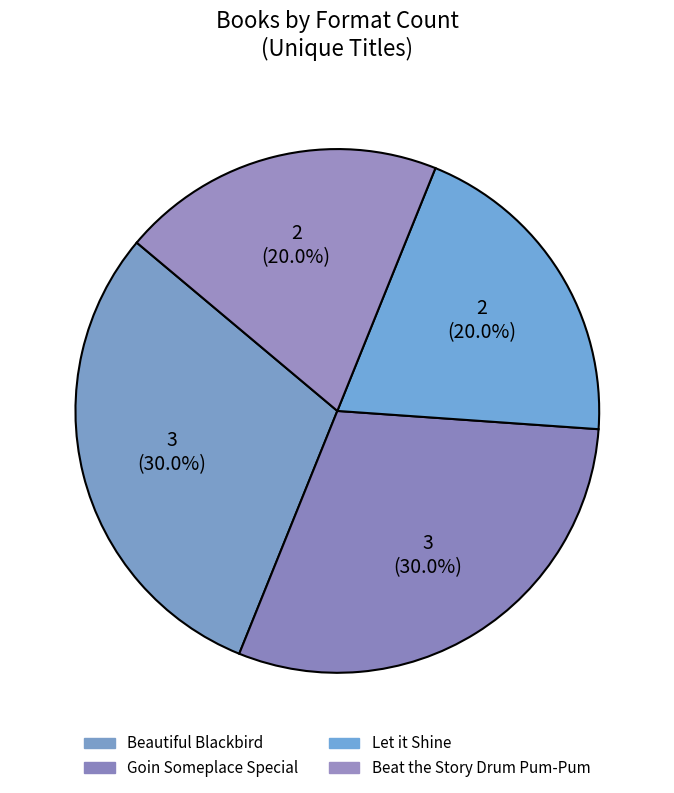

Count the number of slices in the pie.

4